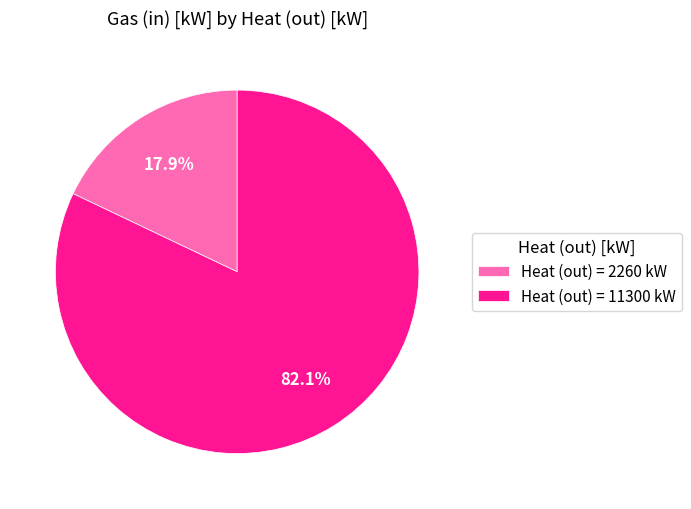

Which slice represents more than half of the pie?

Heat (out) = 11300 kW